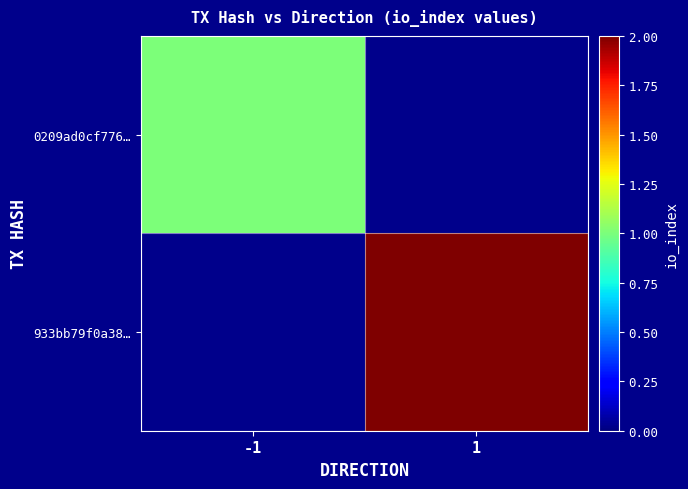

How many positive values does the 0209ad0cf776… series have?

1